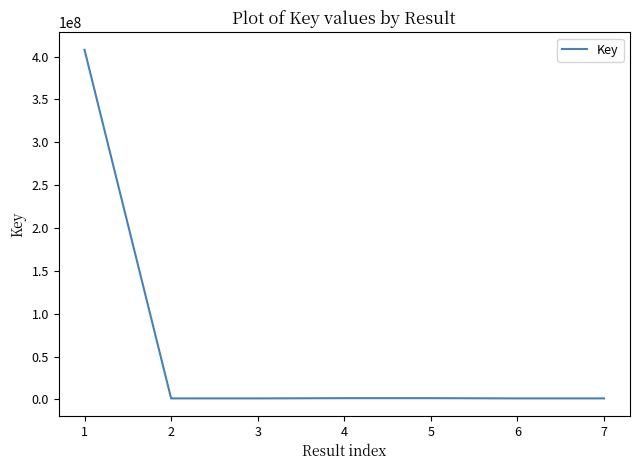

Is this an area chart (filled region under the line)?

No